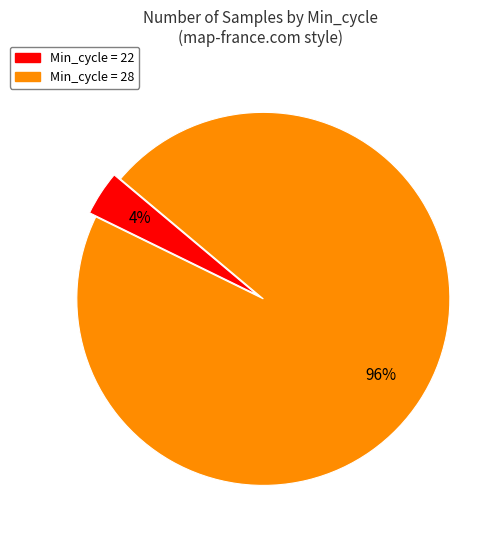

Is there a majority slice in this chart?

Yes